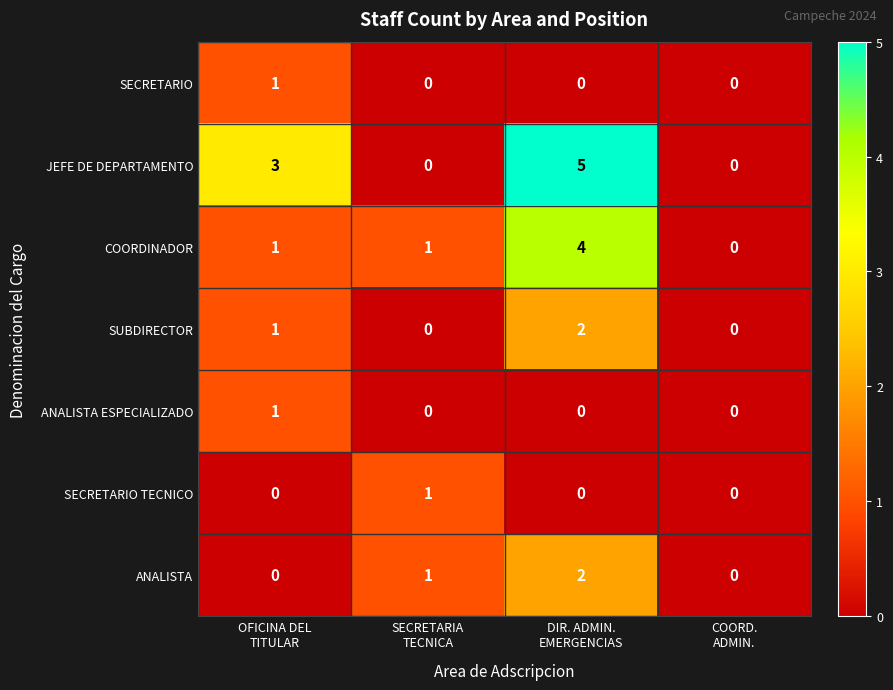

Count the SUBDIRECTOR values in the range 0 to 2.

4